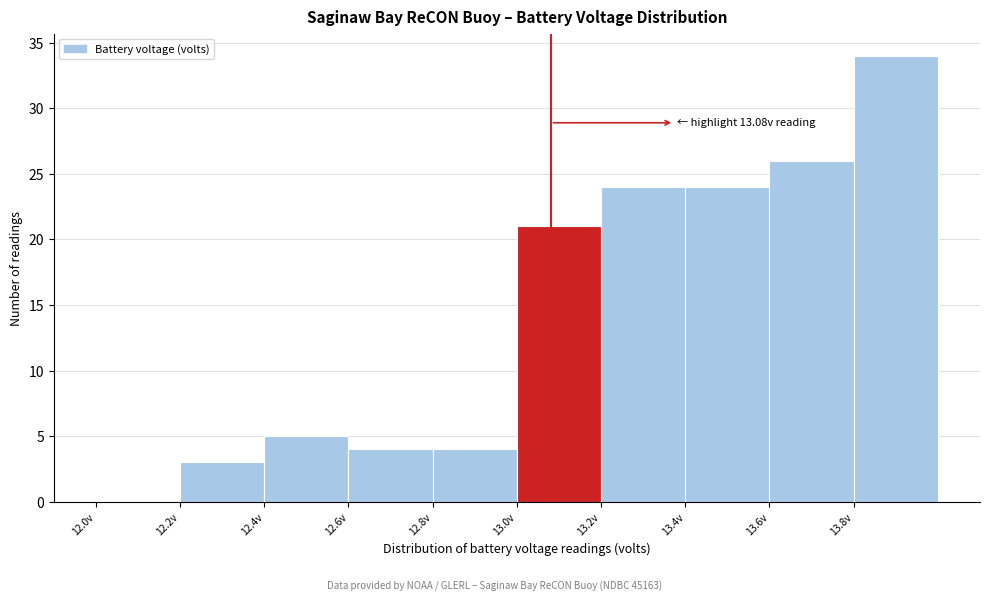

Over which range of the x-axis is the bar tallest?

13.8 to 14.0